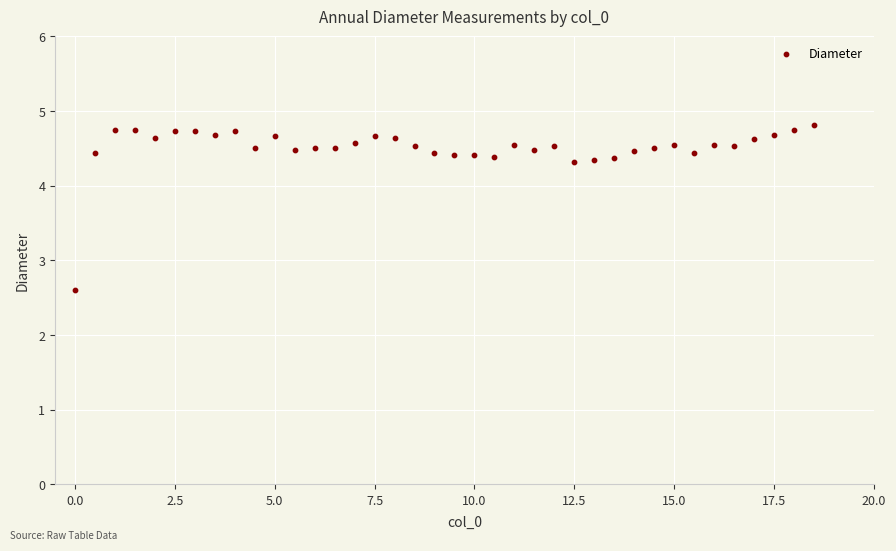

What Y value in the scatter plot is closest to 3?

2.6